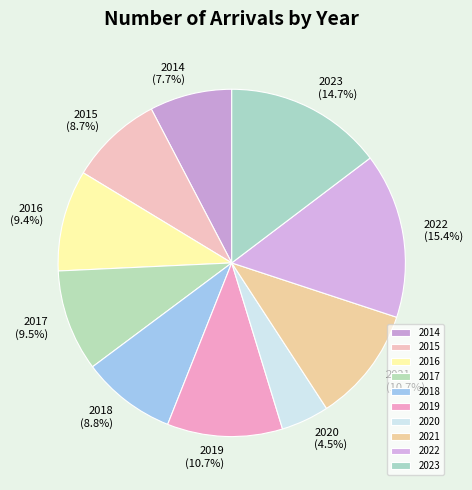

Which slice is the smallest?

2020